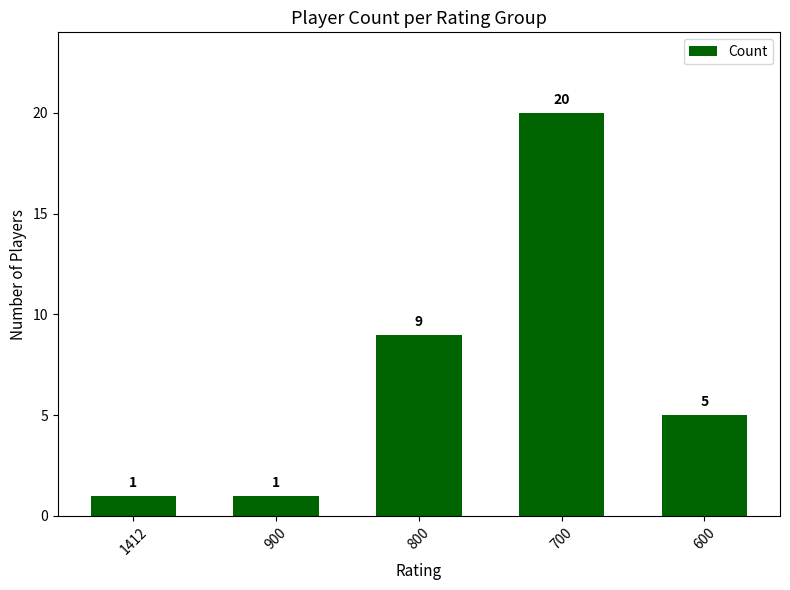

How many bars are there in total?

5